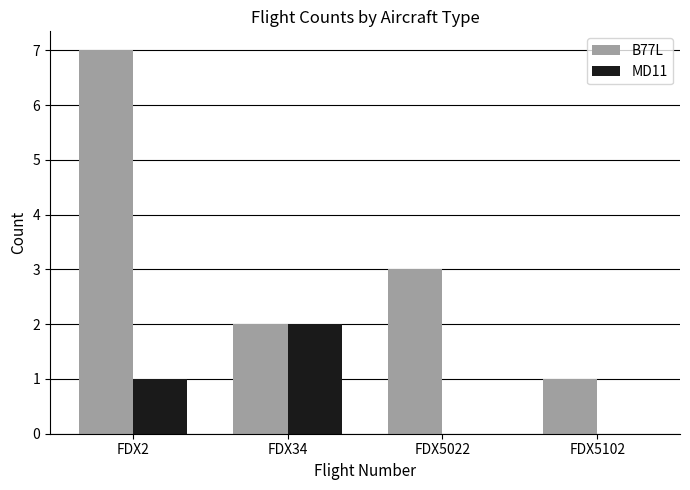

What are all the series names shown in the legend?

B77L, MD11